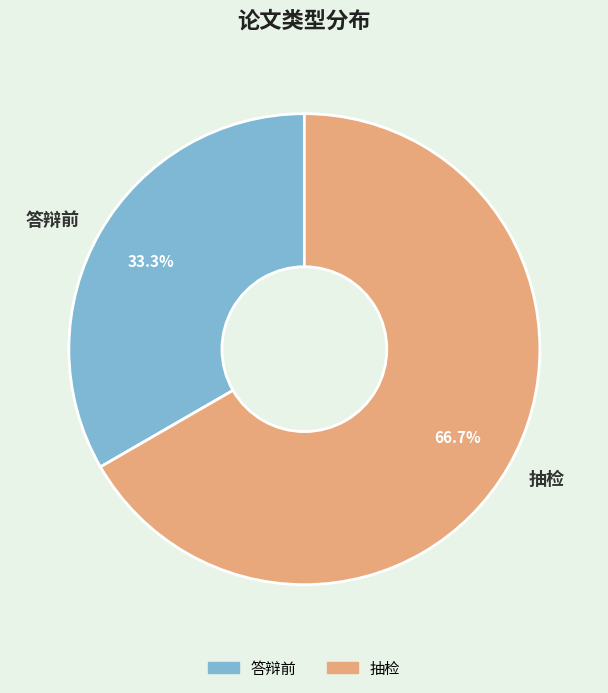

Approximately how many times larger is the value at 答辩前 compared to 抽检?

0.5